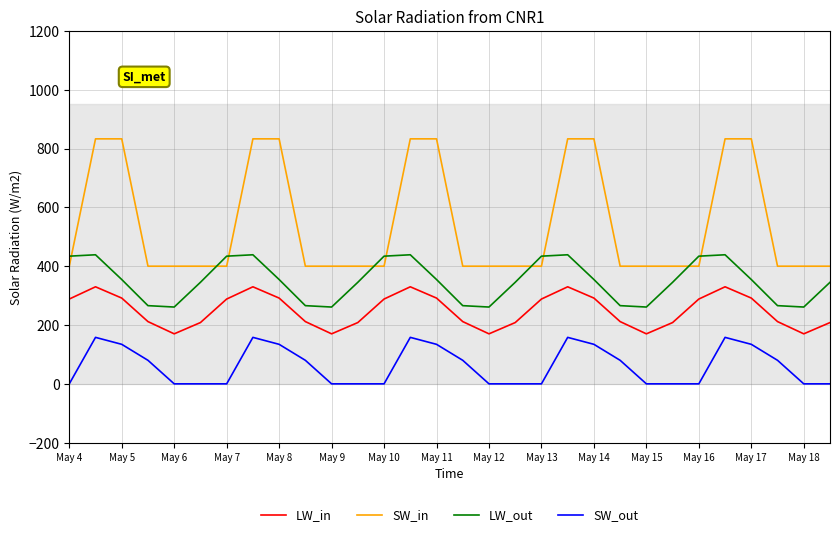

List the series in order of their peak value, highest first.

SW_in, LW_out, LW_in, SW_out